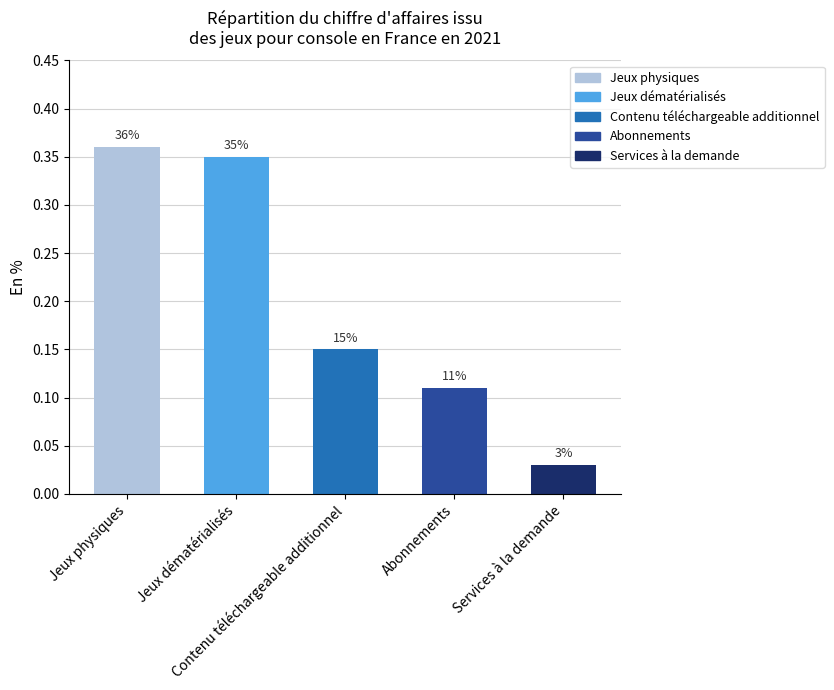

Does the chart contain any negative values?

No